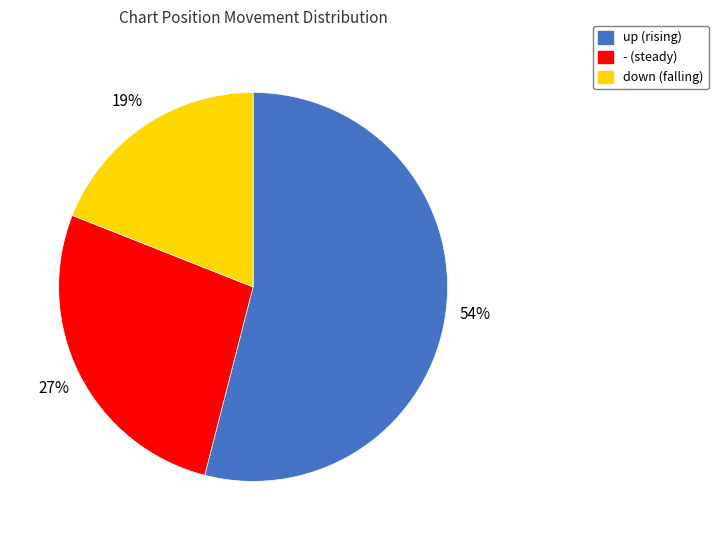

What is the majority slice?

up